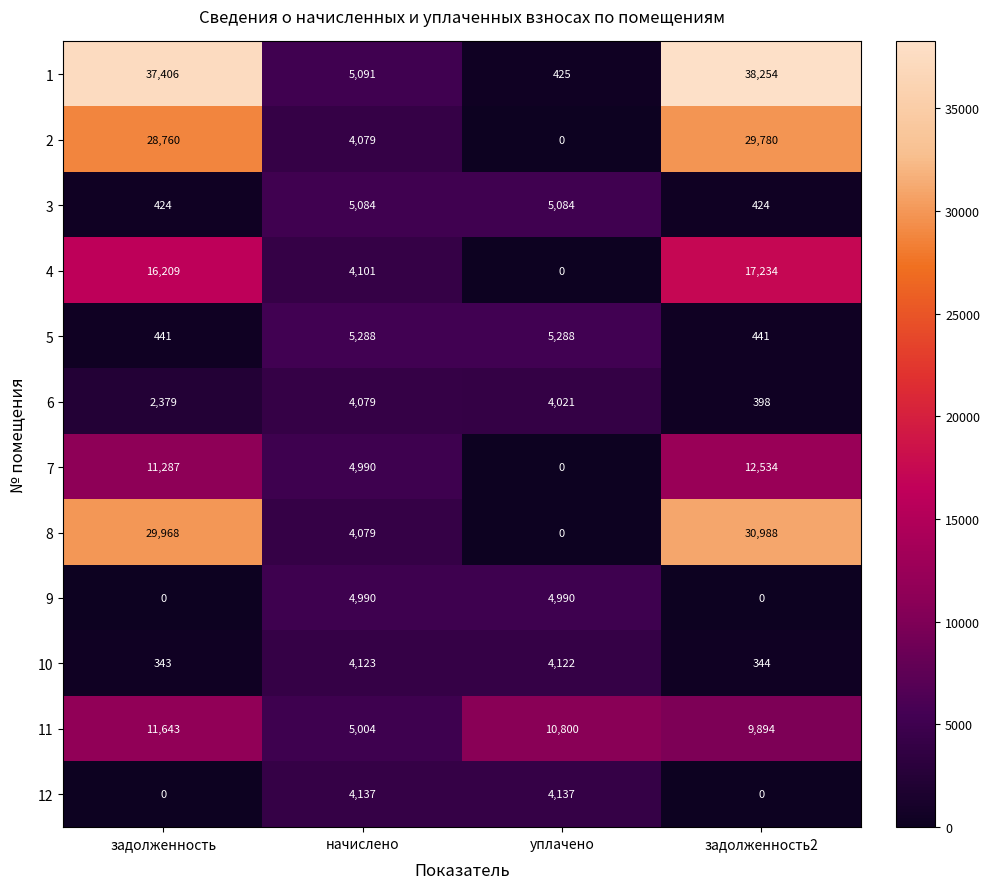

At how many categories does at least one series exceed 2998?

4